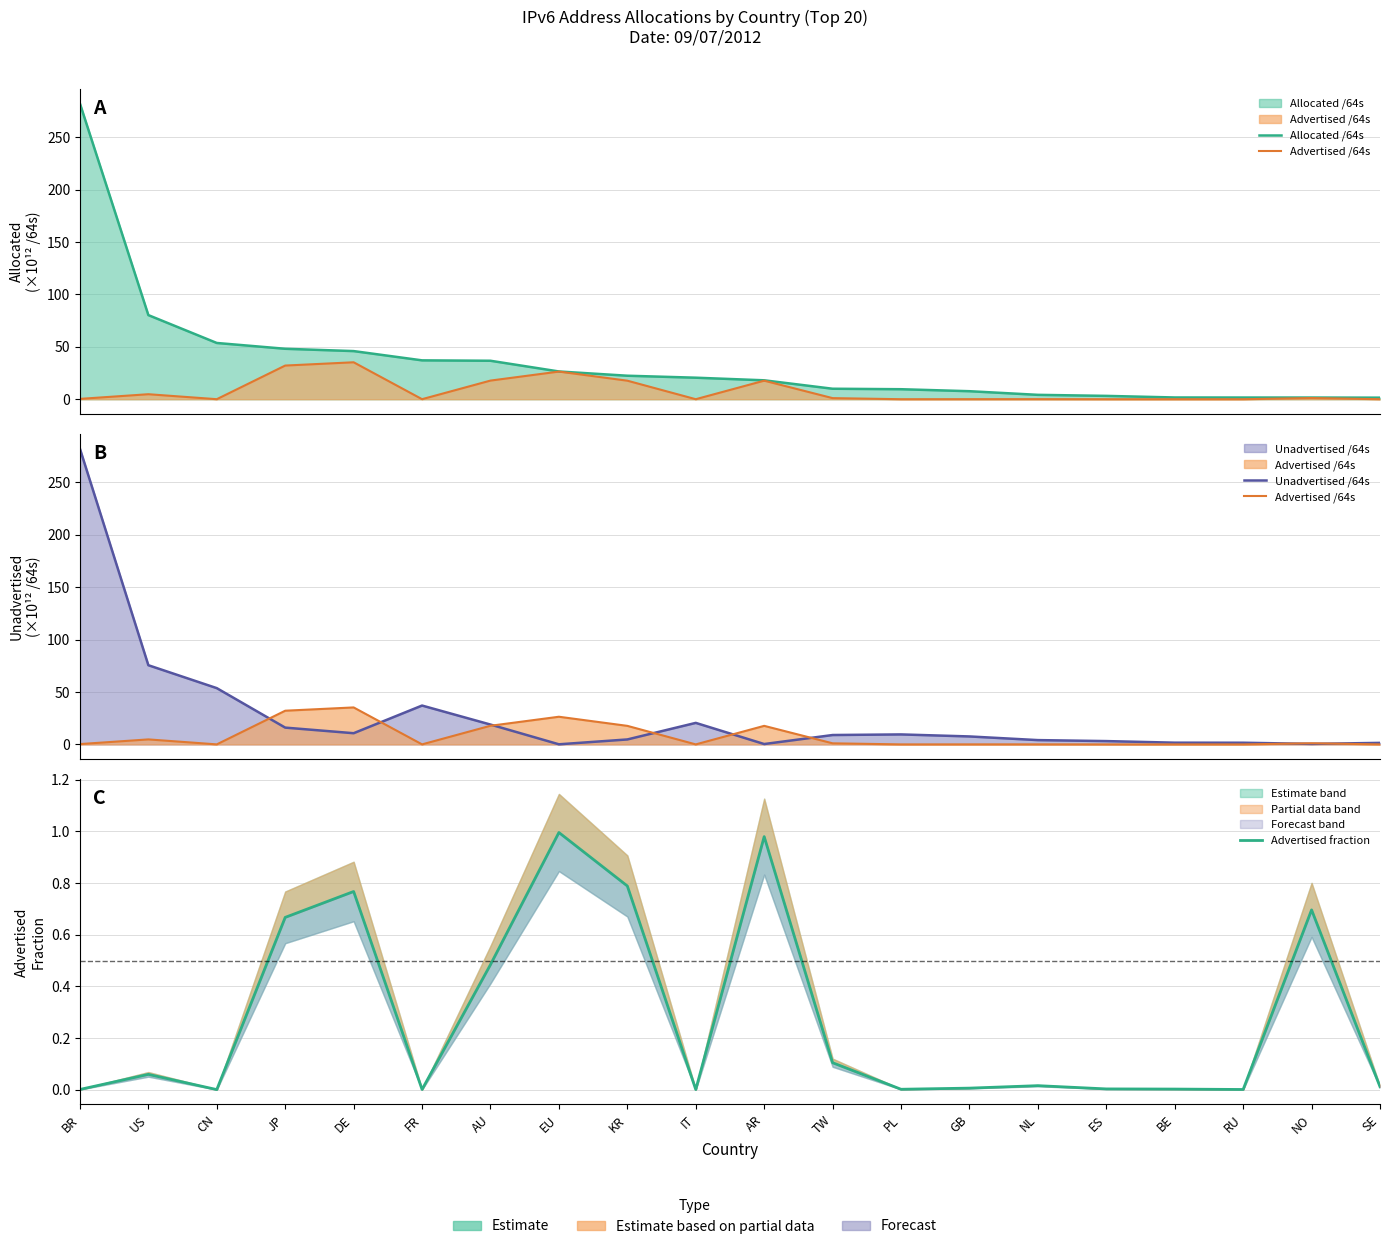

At how many categories does at least one series exceed 87?

1